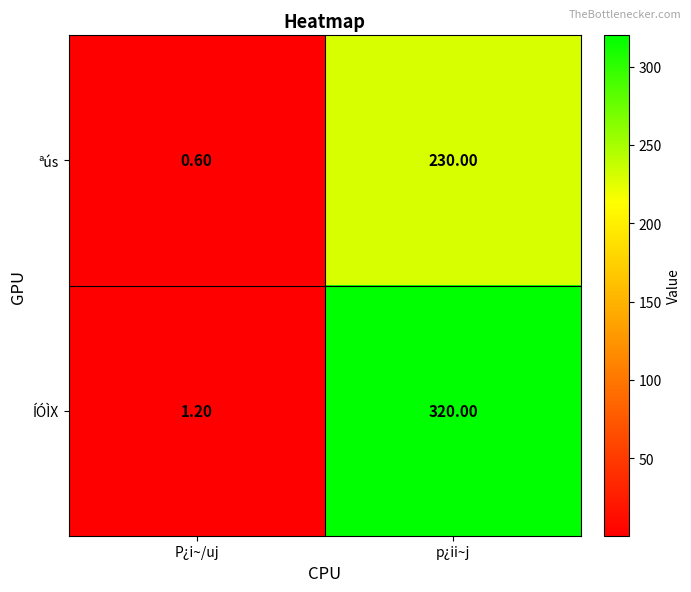

What is the sum of the ªús values at p¿ii~j and P¿i~/uj?

230.6